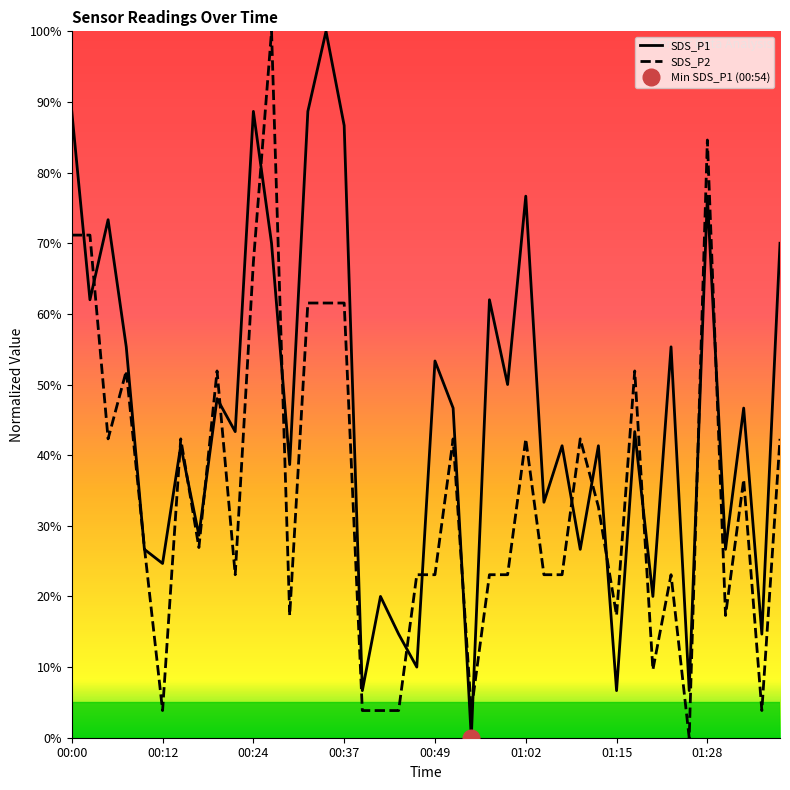

True or false: SDS_P1 and SDS_P2 intersect in this chart.

True